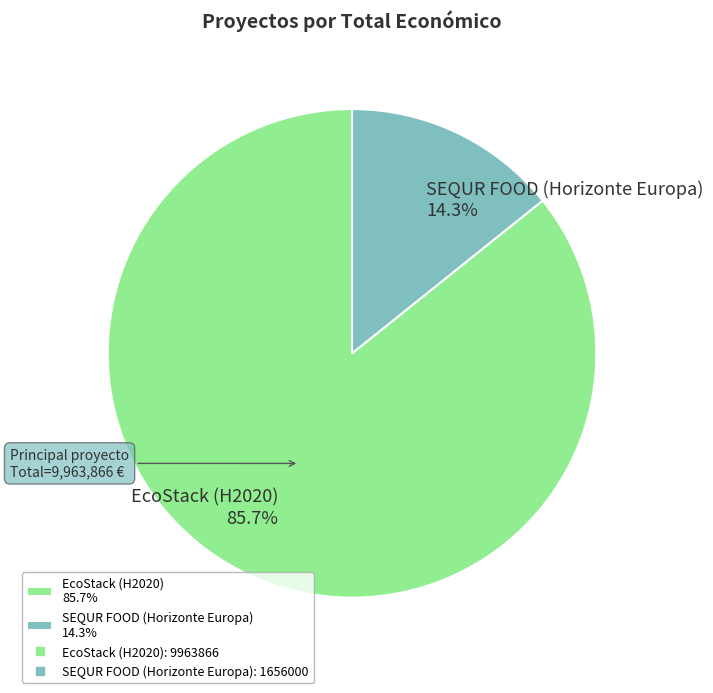

Which category has the smallest portion of the pie?

SEQUR FOOD (Horizonte Europa)